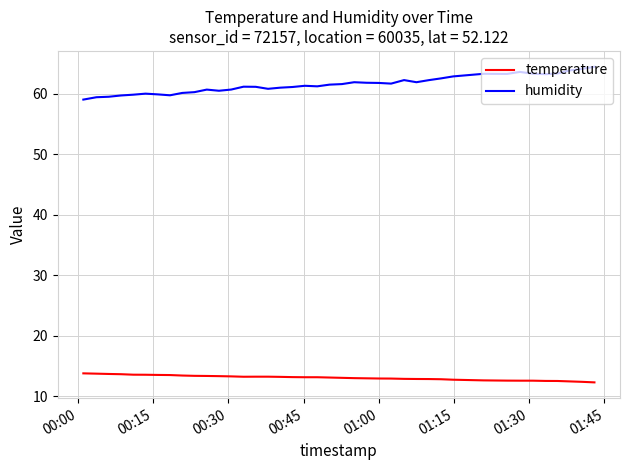

List the series in order of their peak value, lowest first.

temperature, humidity